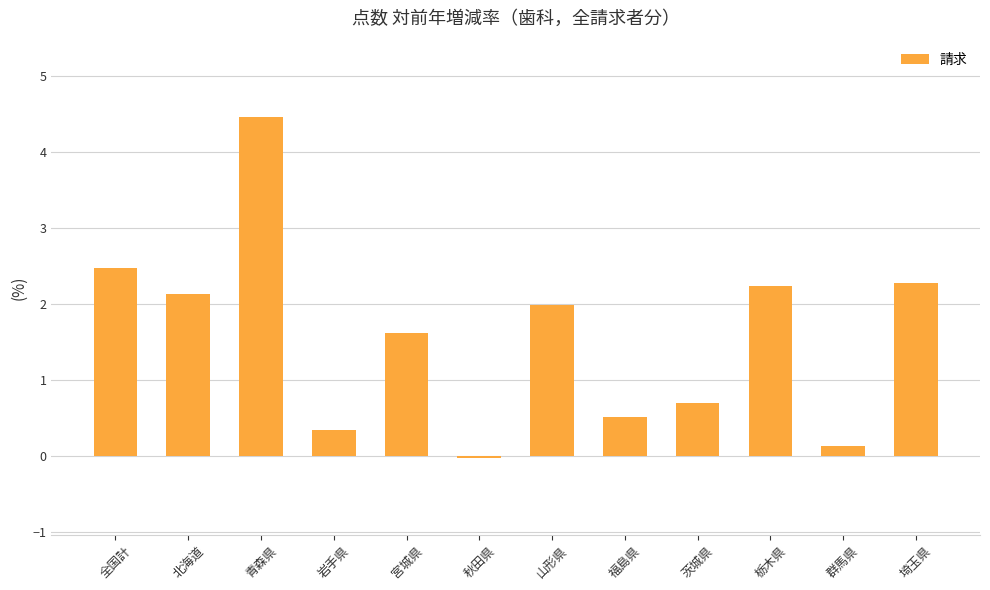

Count the number of data series in this chart.

1